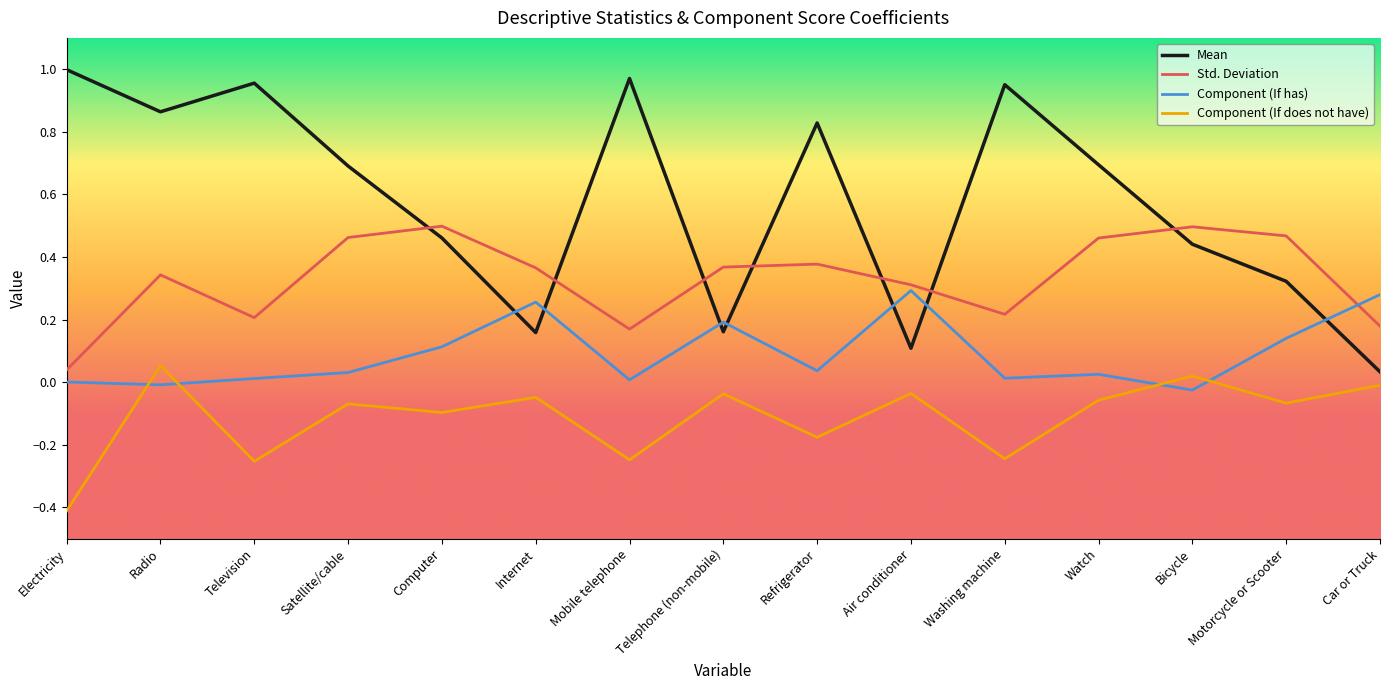

Which series has the largest range (max minus min)?

Mean